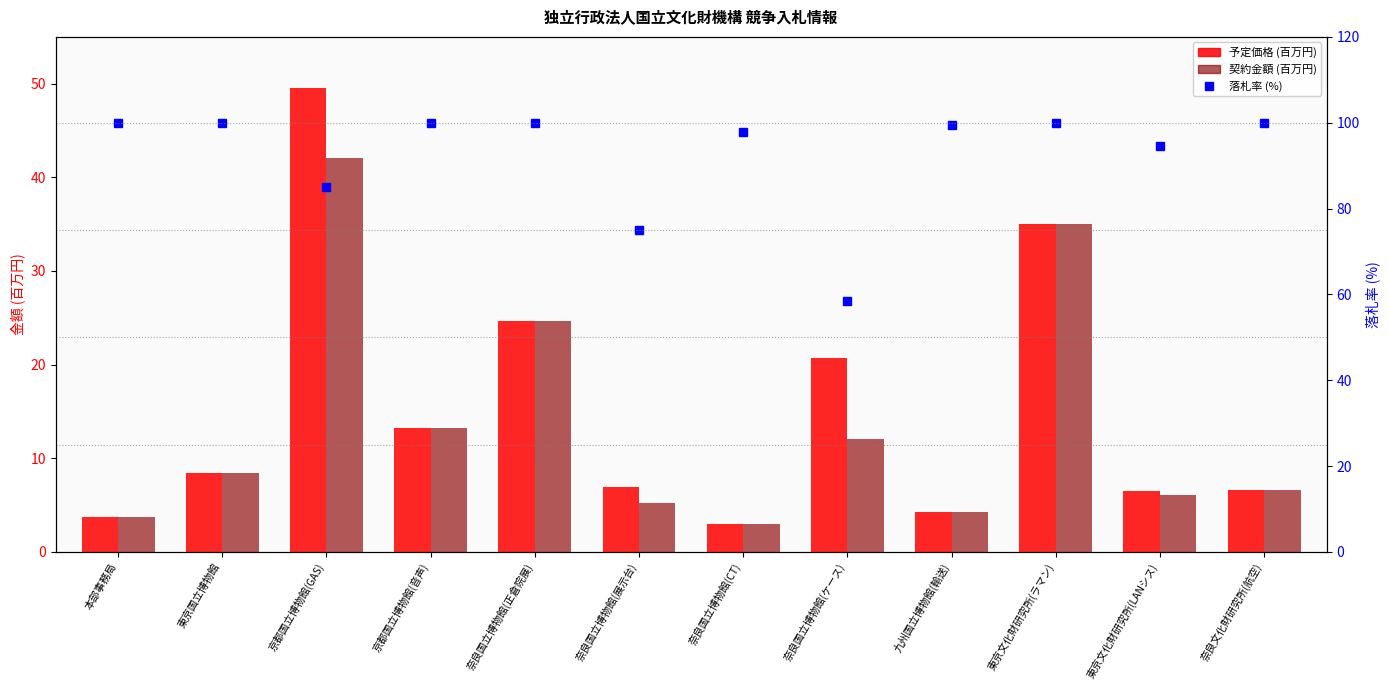

Is it true that 落札率 (%) equals 57.2 at 東京文化財研究所(LANシス)?

False